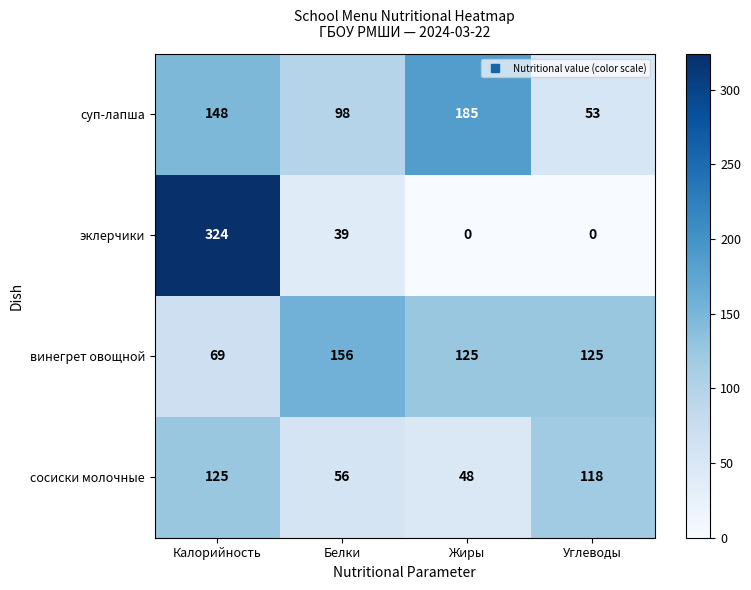

List the series in order of their peak value, highest first.

эклерчики, суп-лапша, винегрет овощной, сосиски молочные